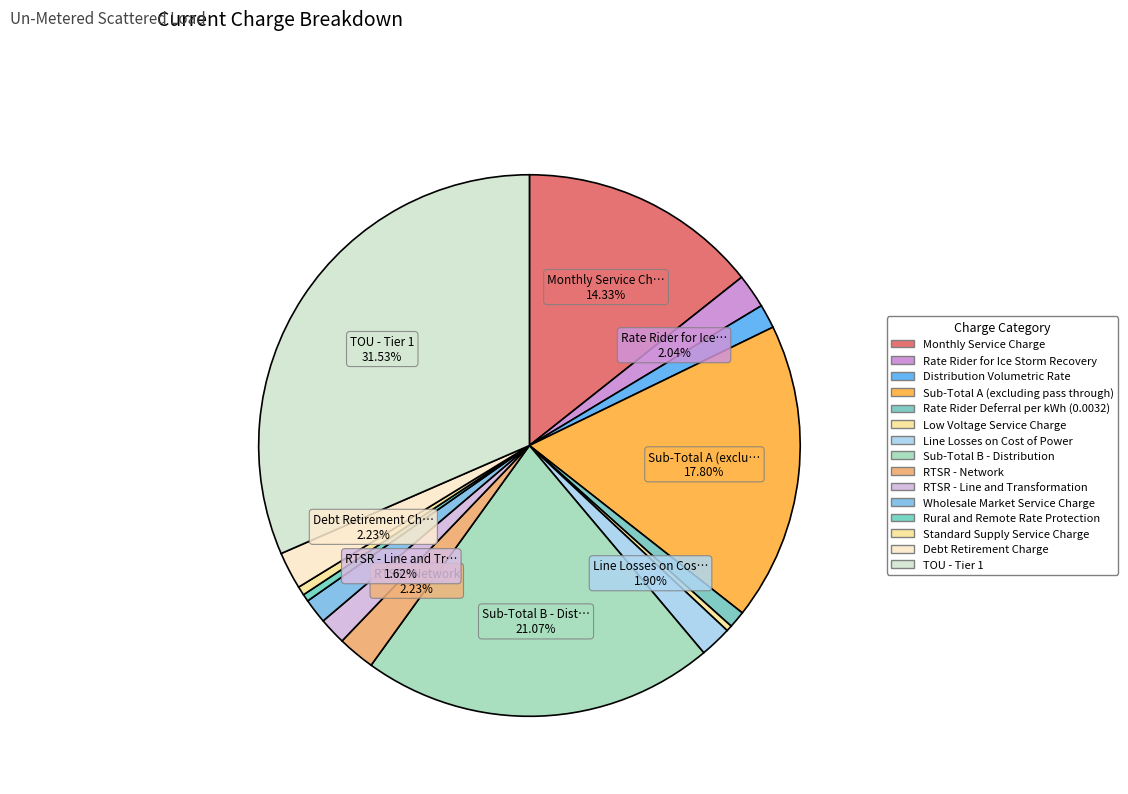

How many segments does this pie chart have?

15